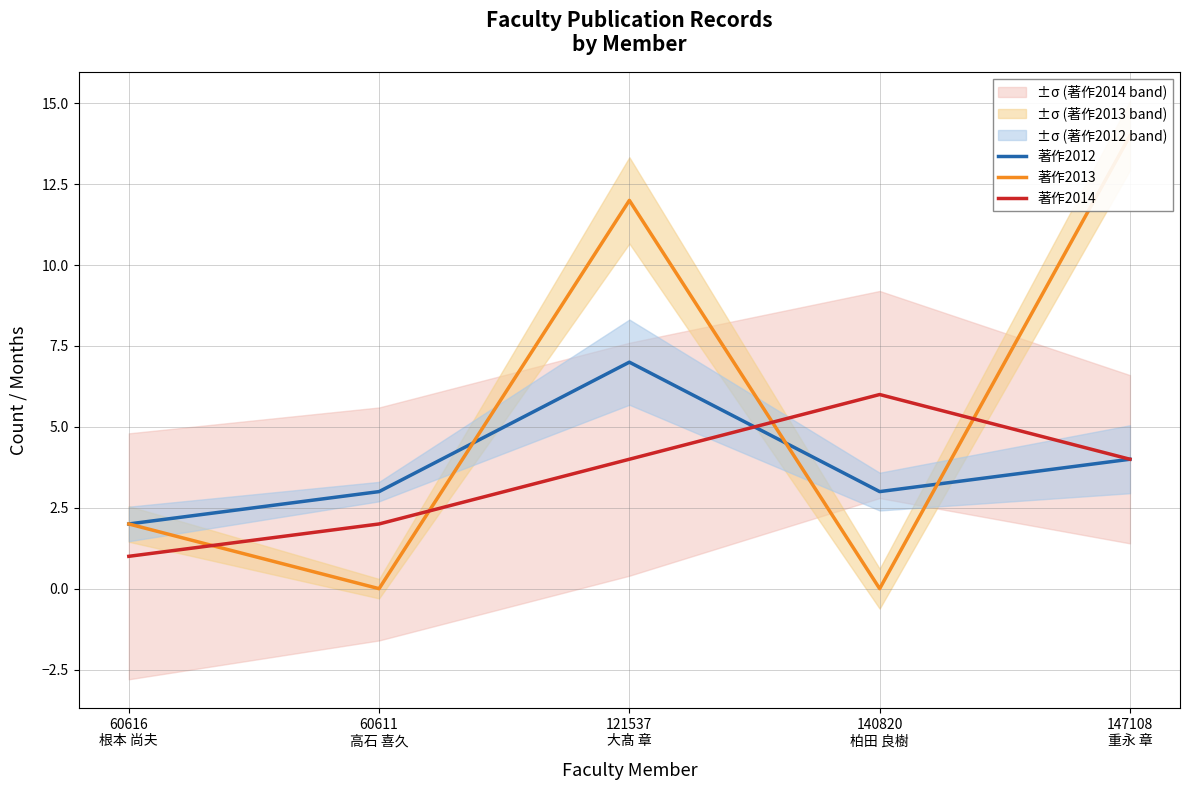

How many lines are shown in the chart?

3